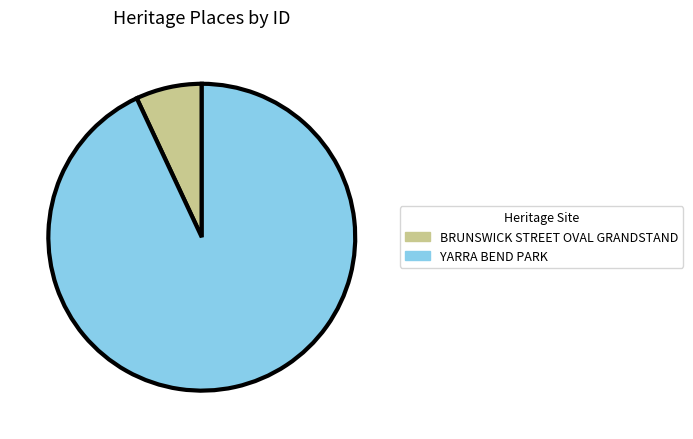

True or false: BRUNSWICK STREET OVAL GRANDSTAND accounts for 7% of the total.

True